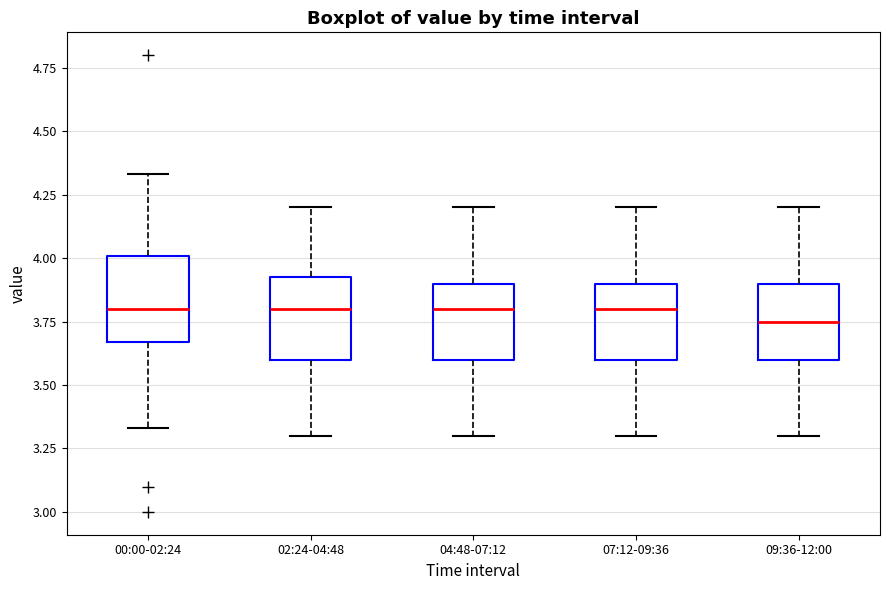

Where does the median line of the box for 02:24-04:48 sit on the y-axis? The values are not printed on the chart, so give them approximately, as read against the axis.

3.80